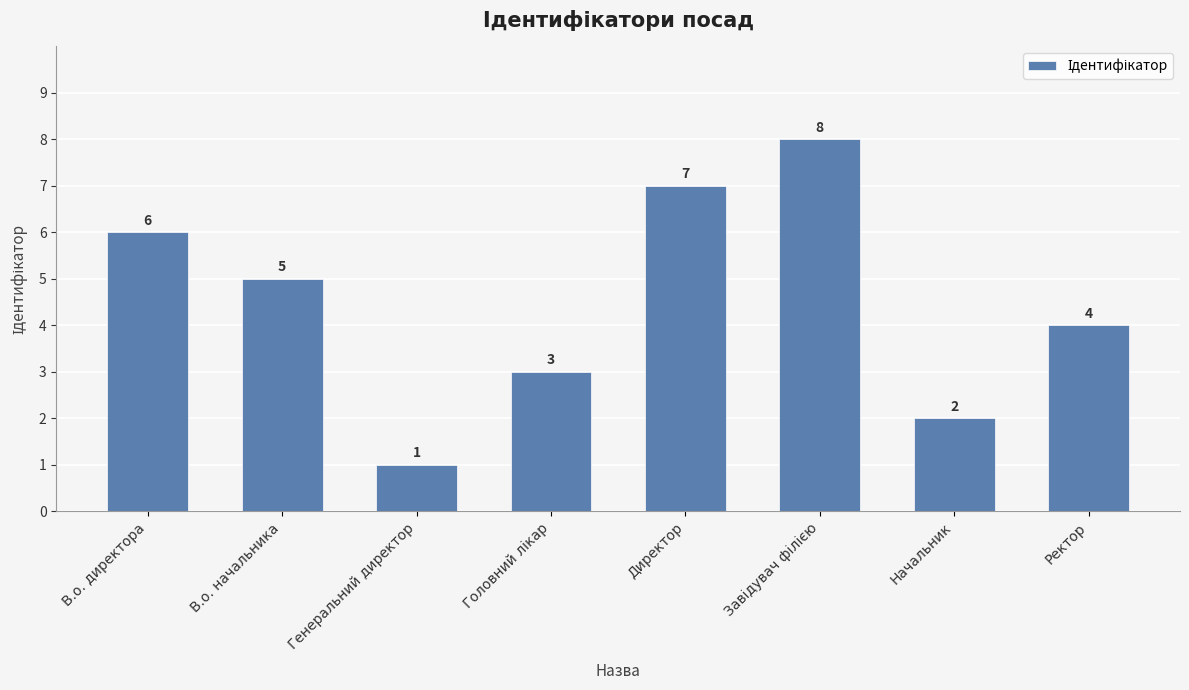

What is the value of the 8th bar from the left?

4